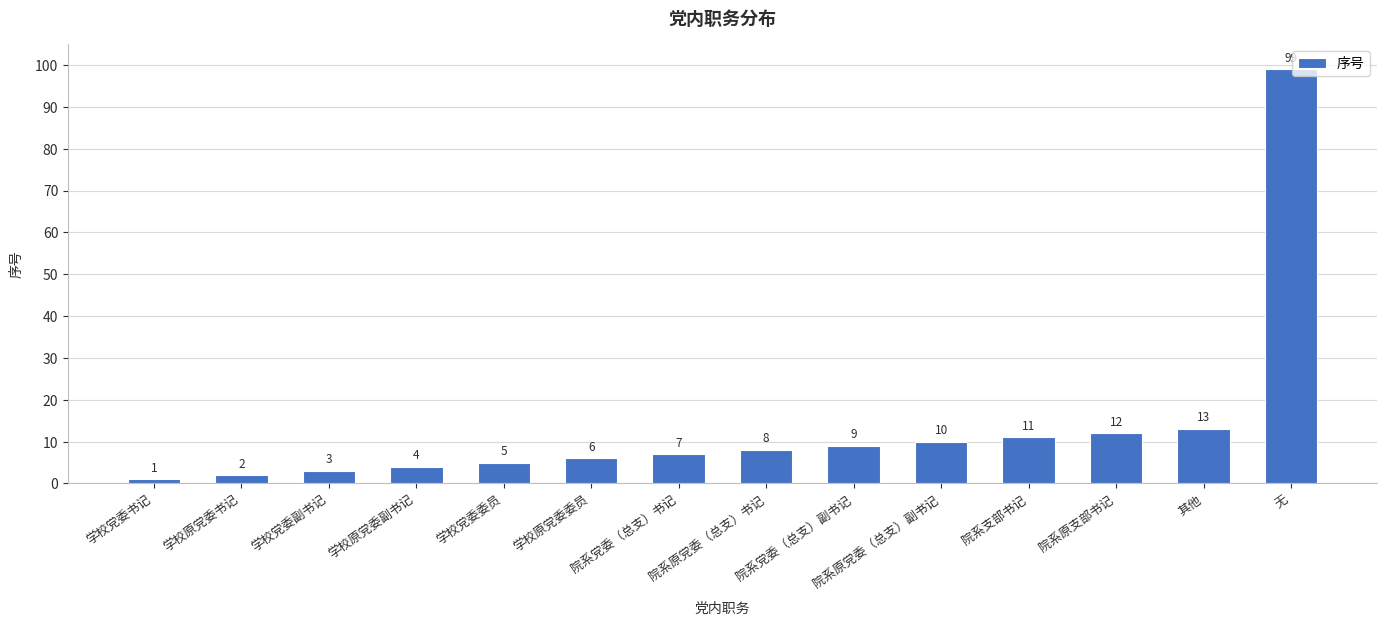

Are the bars grouped side by side (vs. stacked)?

No